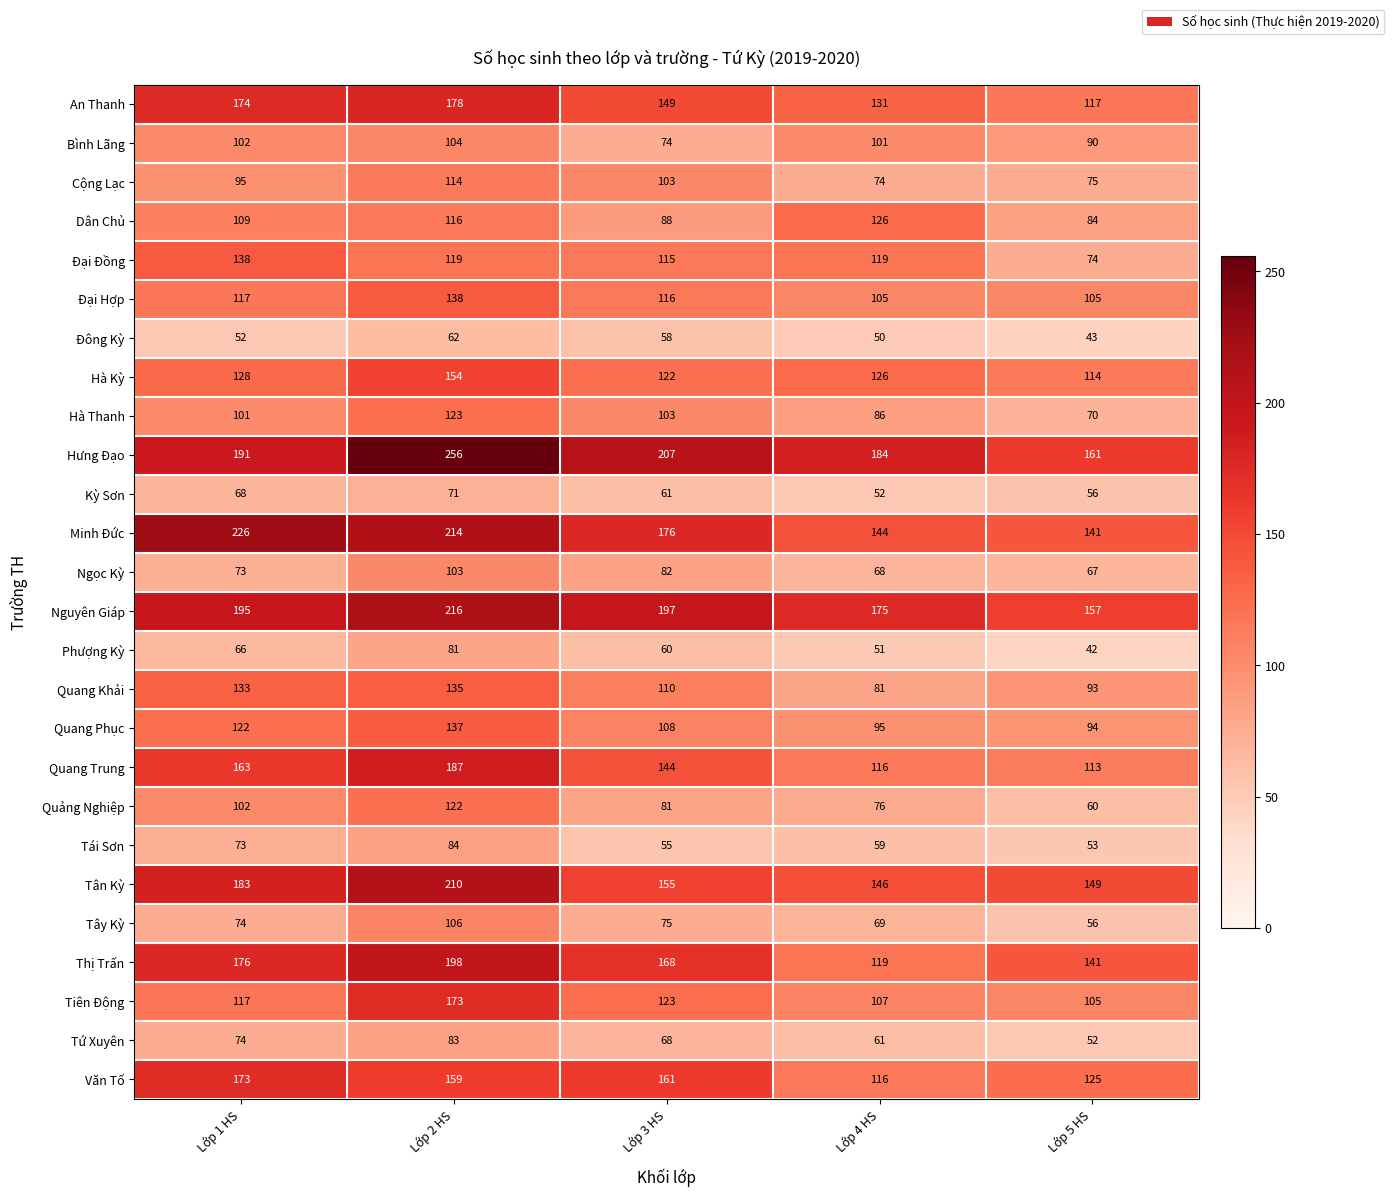

At which label is Kỳ Sơn closest to 61?

Lớp 3 HS